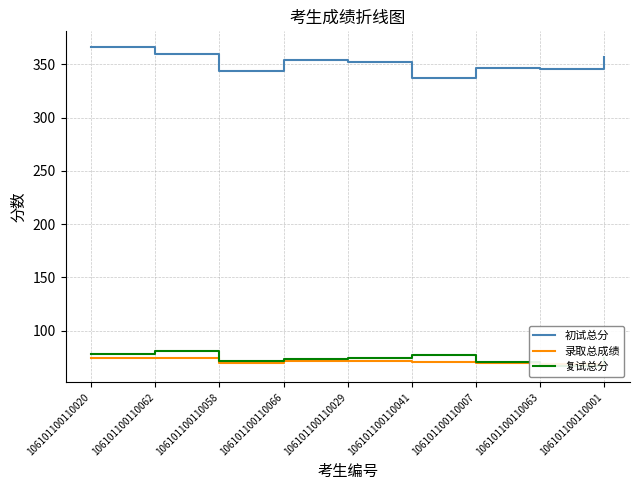

Between 106101100110066 and 106101100110007, which is larger?

106101100110066